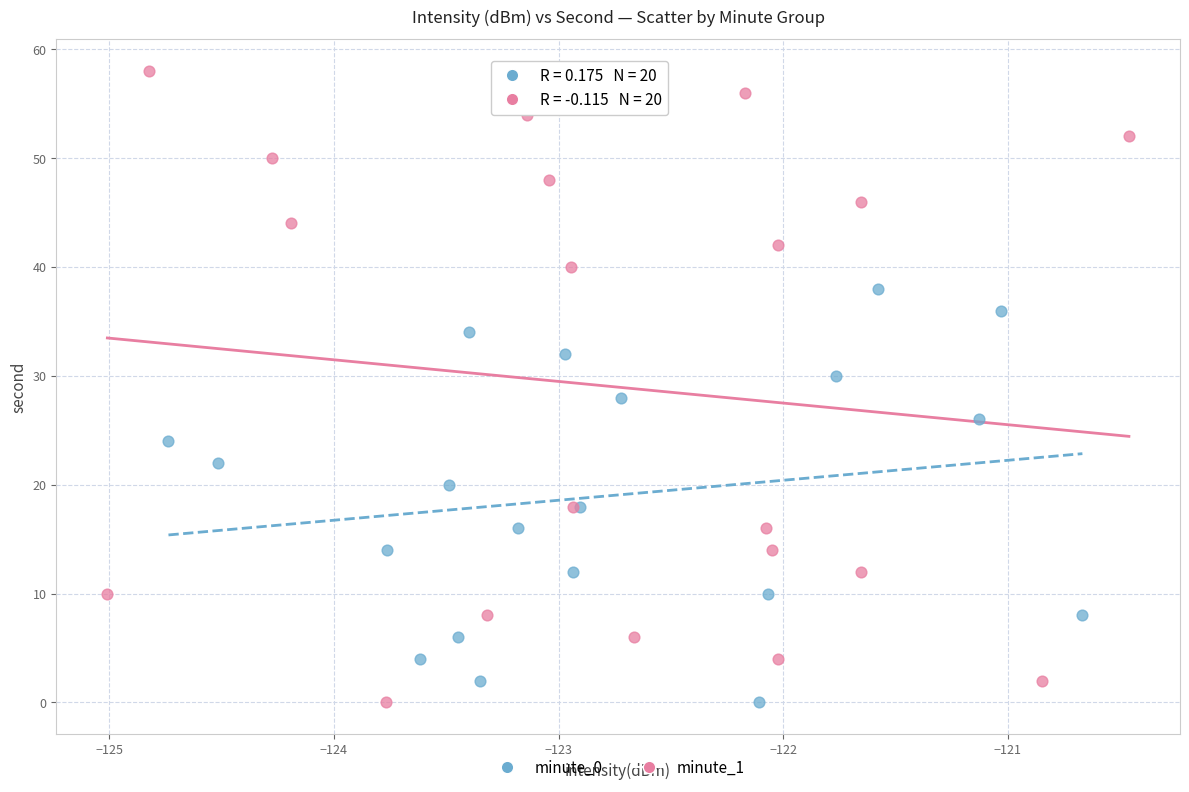

What are all the series names shown in the legend?

minute_0, minute_1